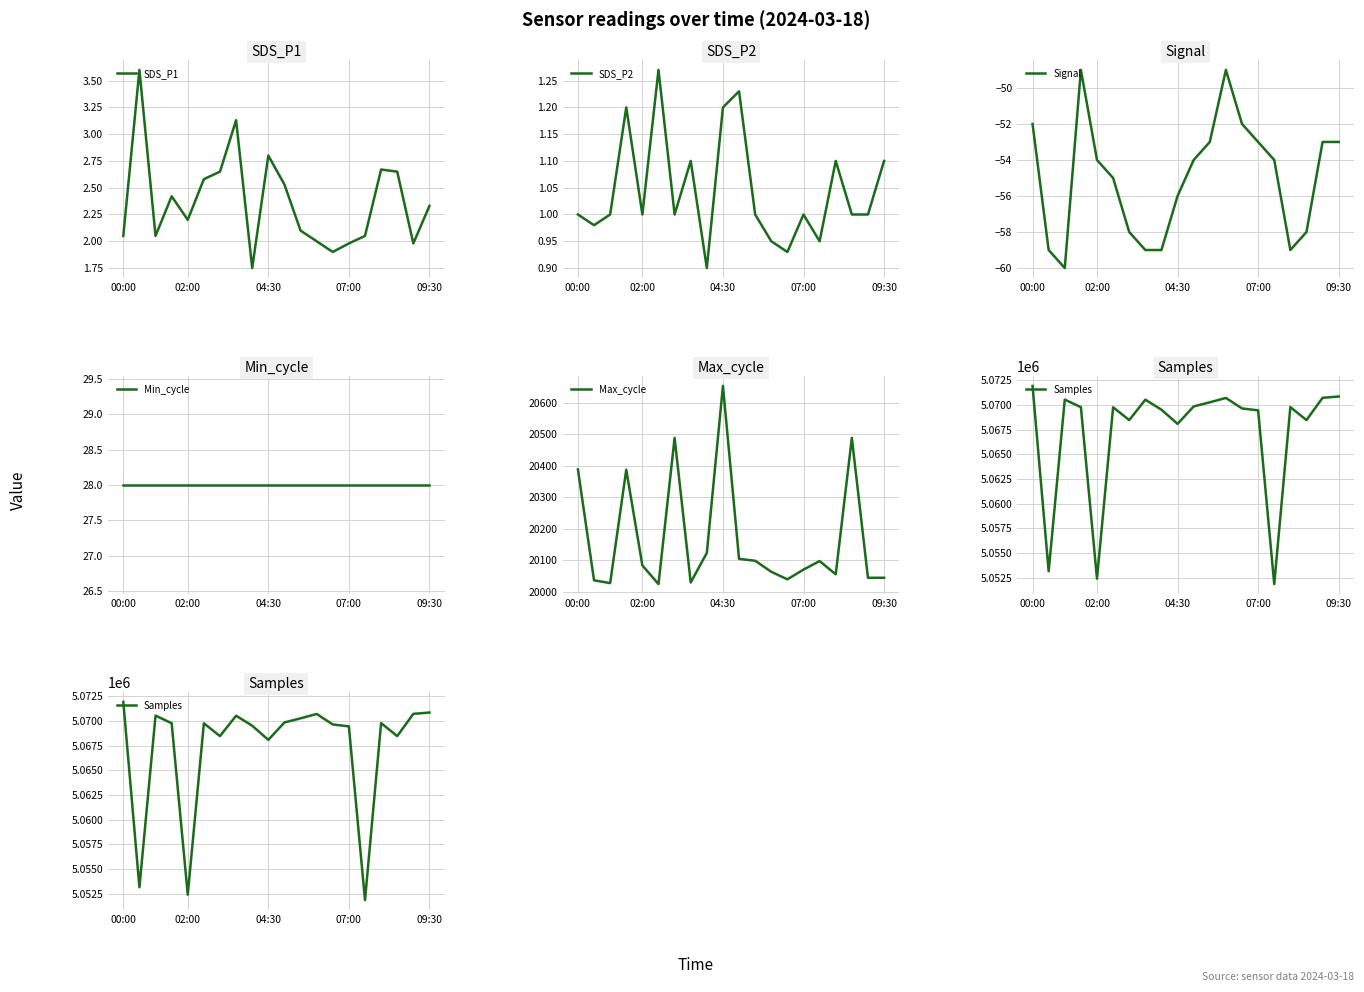

How many data points in Max_cycle are above 20083?

9